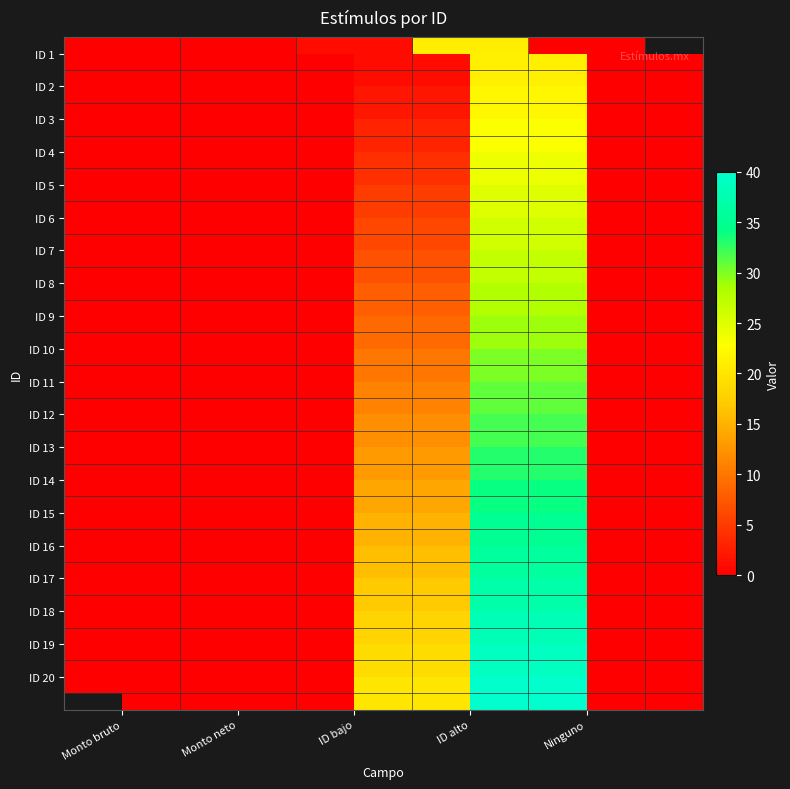

Which category has the lowest value in the ID 20 series?

Monto bruto